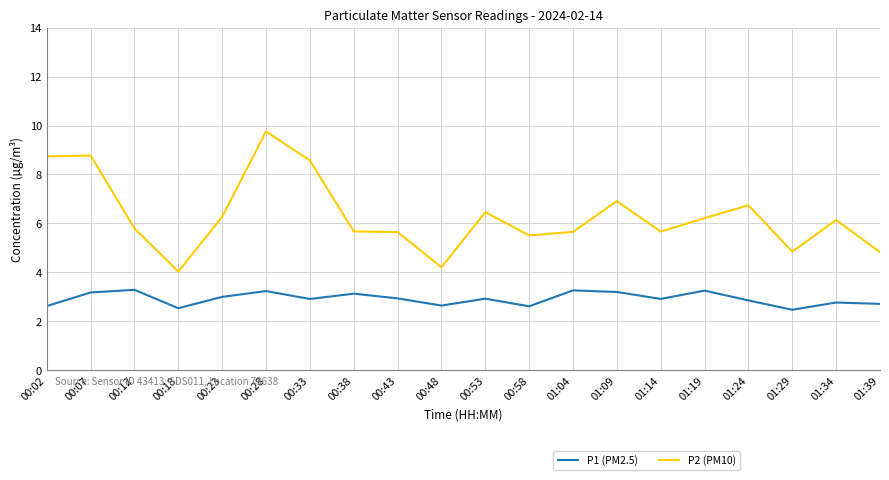

Which series changed the most between 01:34 and 01:39?

P2 (PM10)